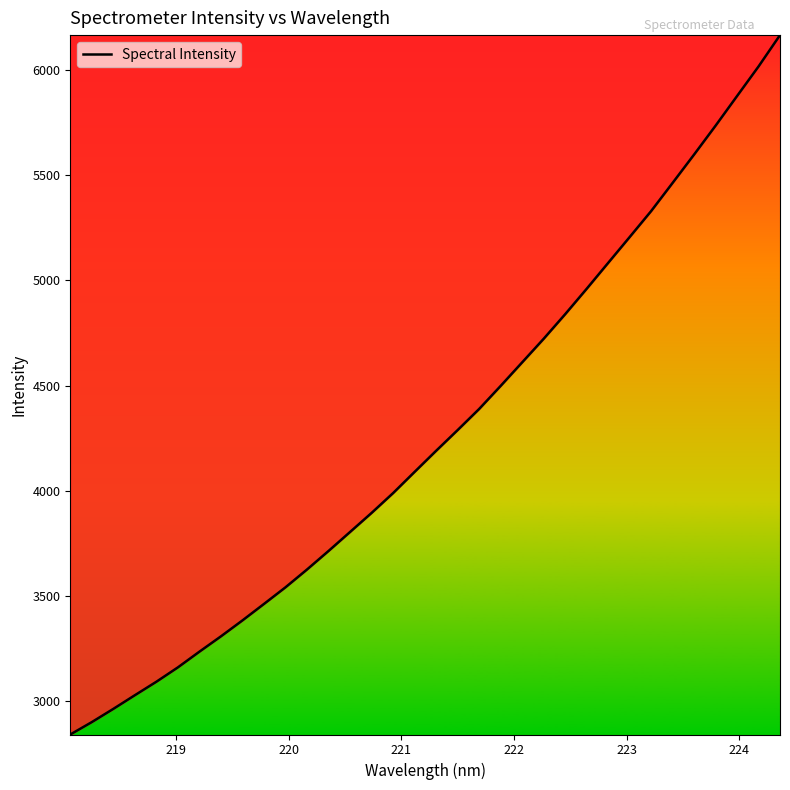

What is the difference between the maximum and minimum values?

3321.4